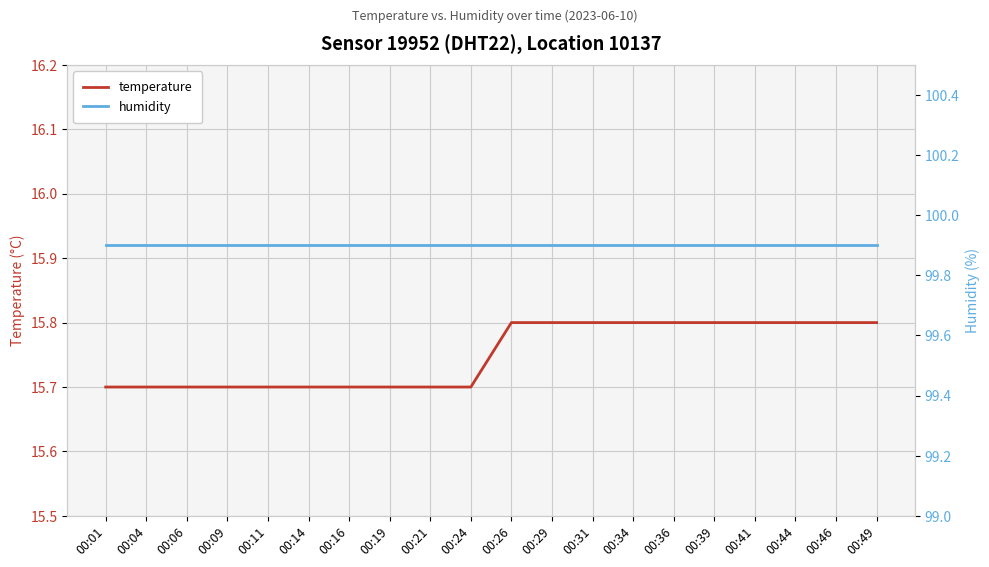

At how many categories does at least one series exceed 50?

20